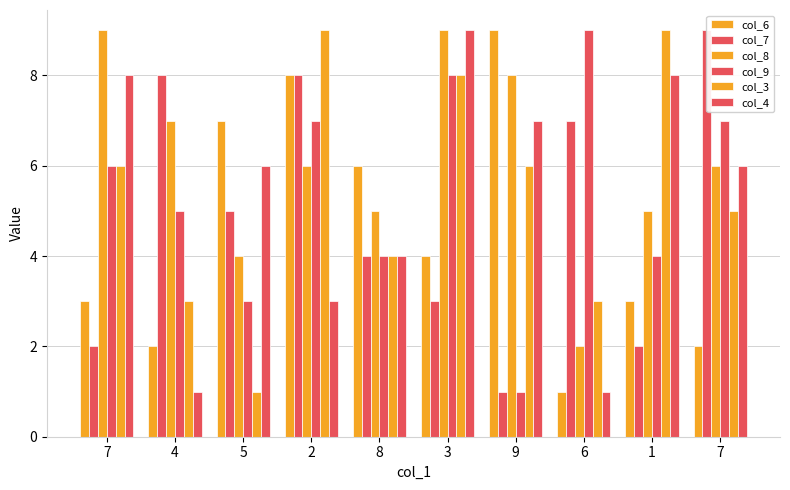

Rank the categories by col_3 value from lowest to highest.

5, 4, 6, 8, 7, 7, 9, 3, 2, 1